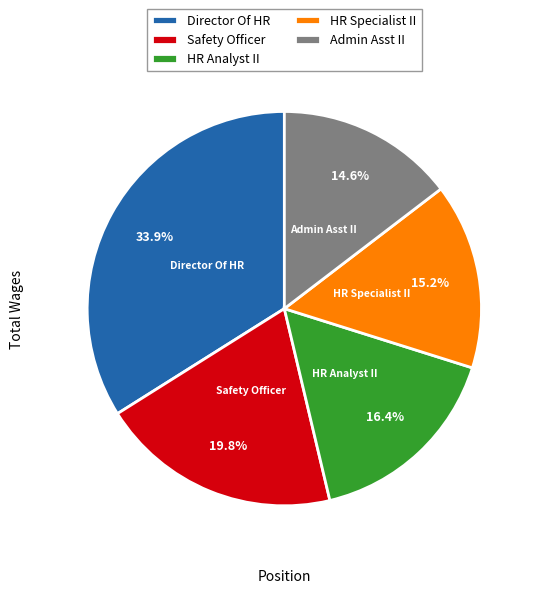

Which category has the biggest portion of the pie?

Director Of HR